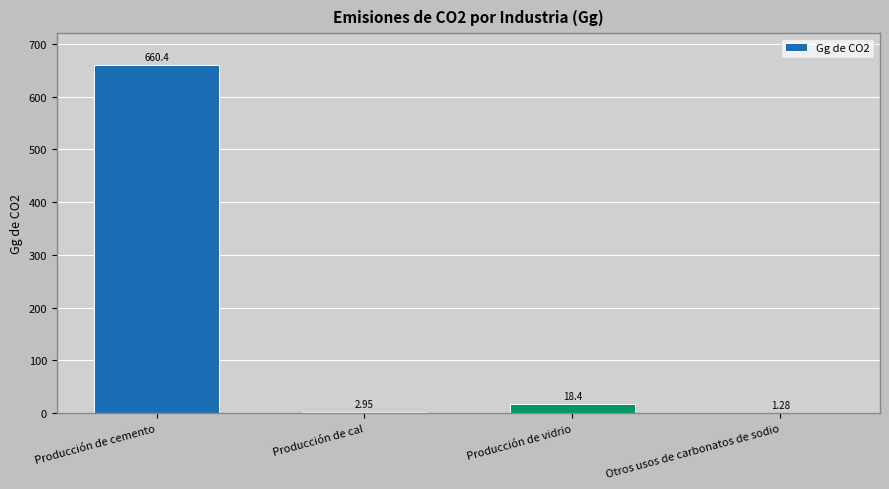

Which label corresponds to the largest value in the chart?

Producción de cemento